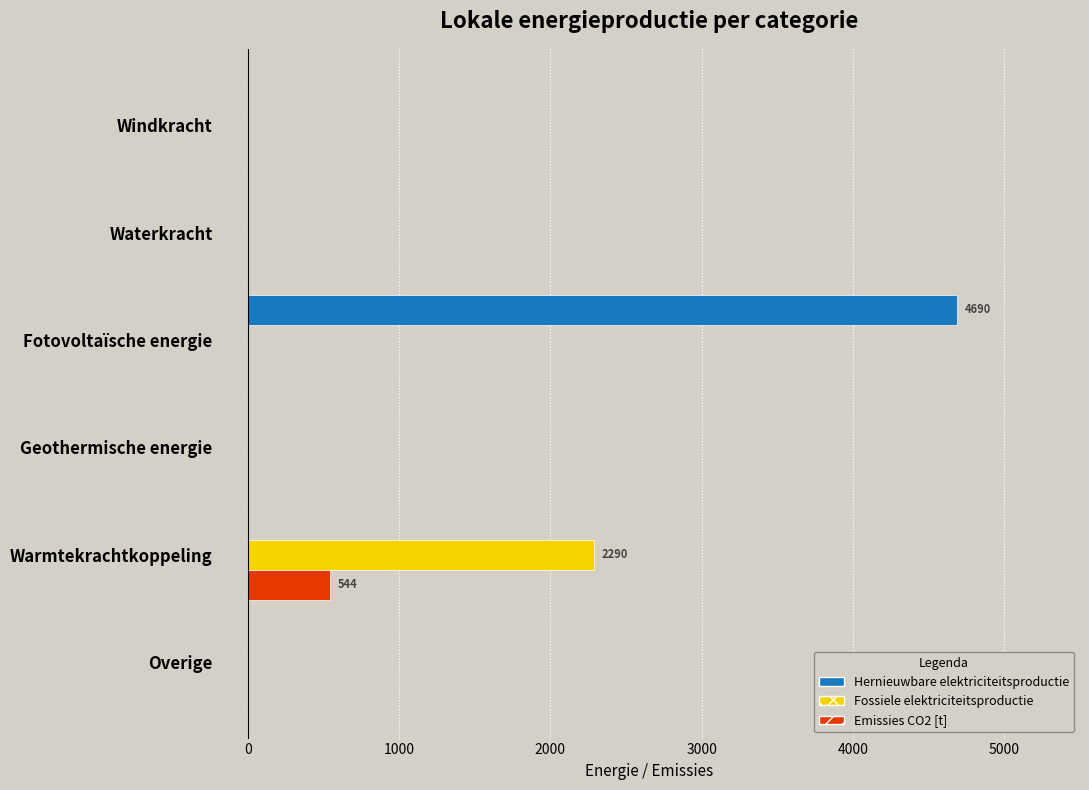

At which label does Fossiele elektriciteitsproductie reach its peak?

Warmtekrachtkoppeling